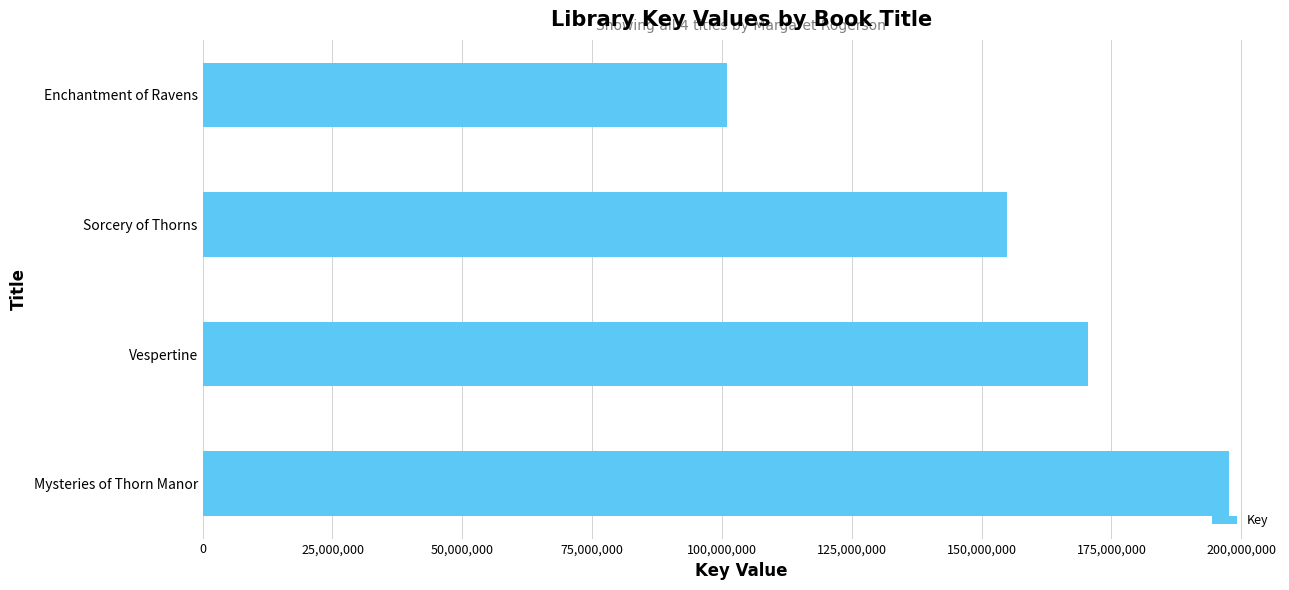

Are the bars grouped side by side (vs. stacked)?

No